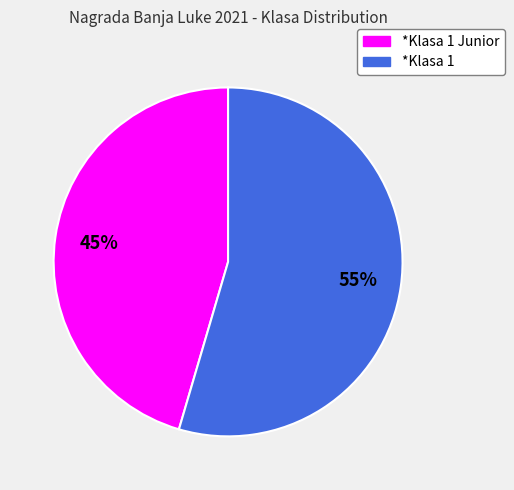

Rank the categories by value from highest to lowest.

*Klasa 1, *Klasa 1 Junior